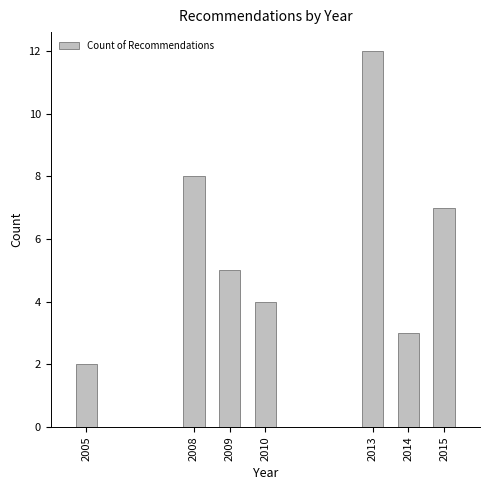

Reading left to right, transcribe all the data shown in this chart.

2005=2	2008=8	2009=5	2010=4	2013=12	2014=3	2015=7